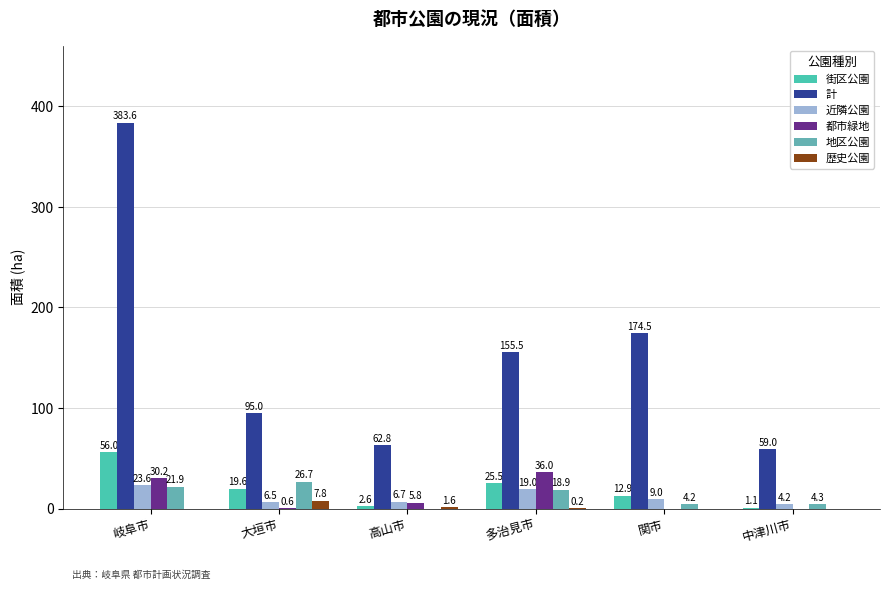

What is the label of the 5th bar from the right?

大垣市